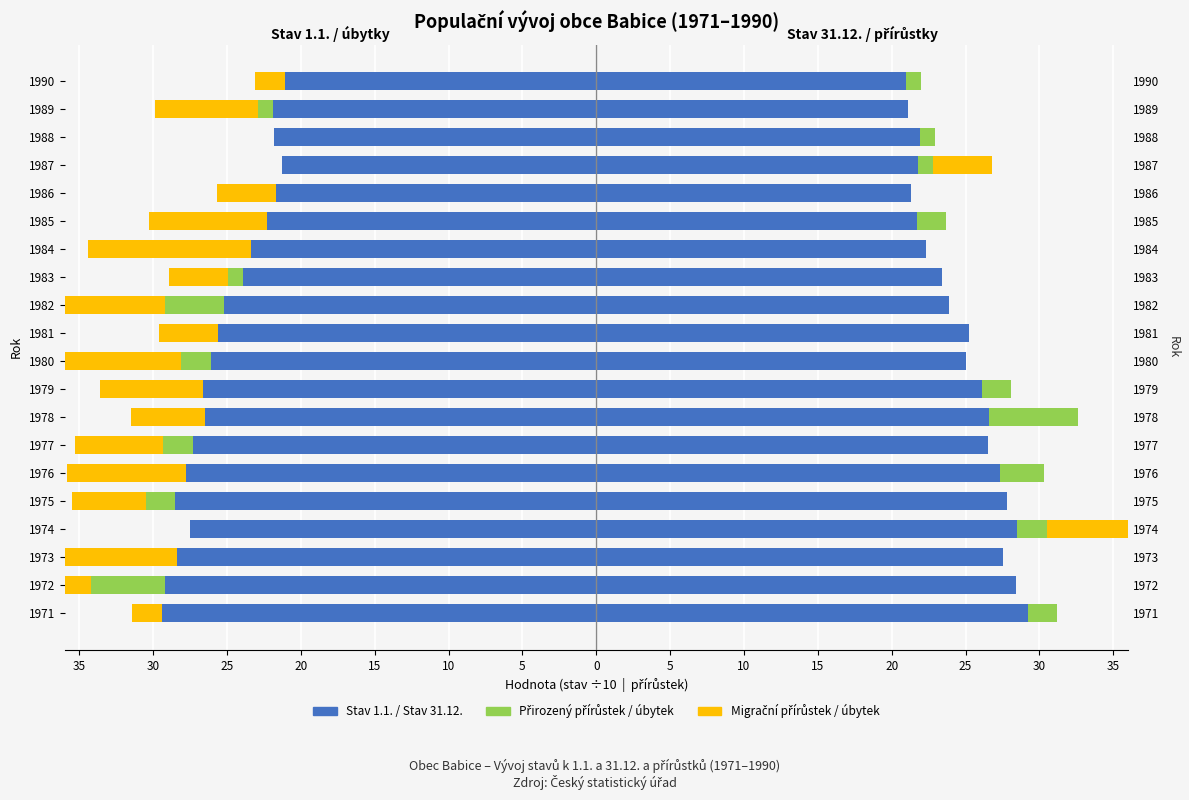

What is the minimum value for Stav 1.1.?

-29.4